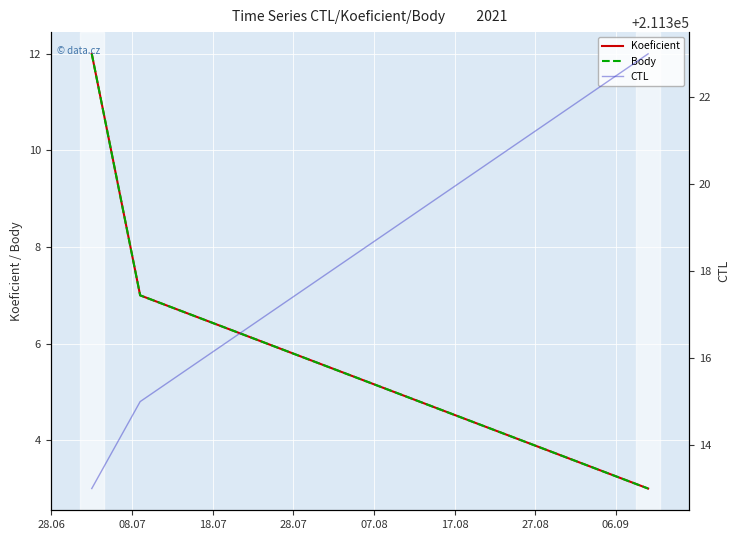

What is the difference between the highest and lowest values at 28.06?

211301